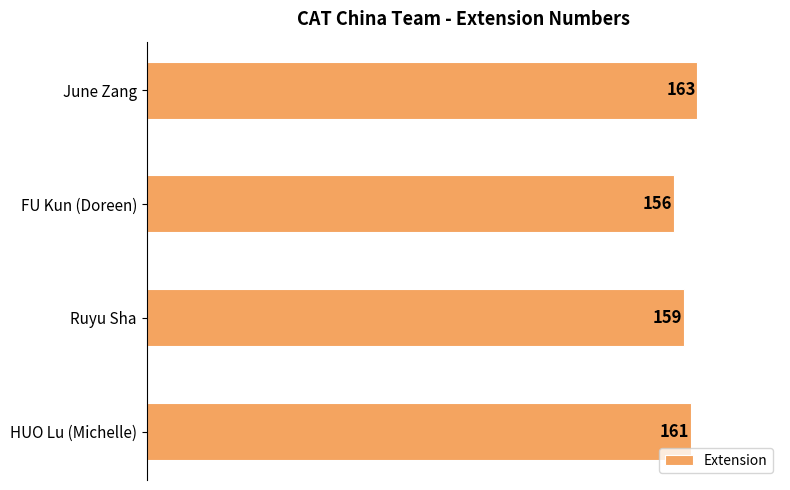

Rank the categories by value from highest to lowest.

June Zang, HUO Lu (Michelle), Ruyu Sha, FU Kun (Doreen)